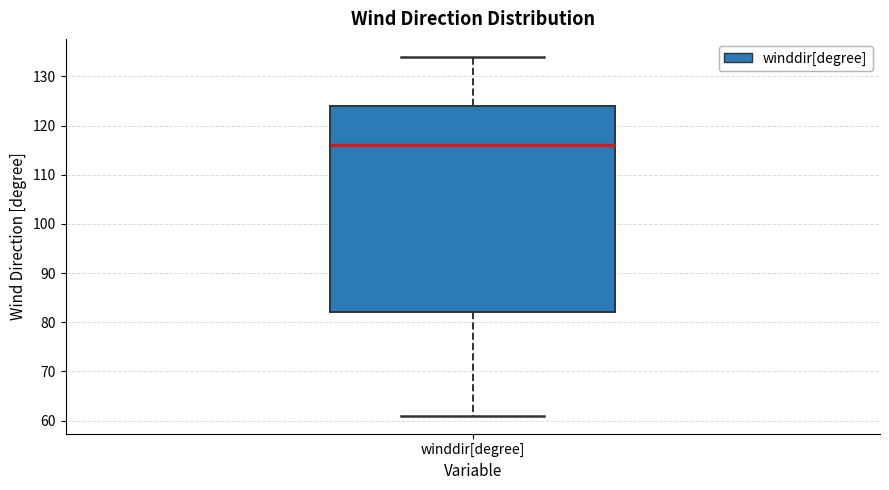

Transcribe this box plot: give where the median line is, the range the box spans, and where the two whiskers end, as read against the y-axis. The values are not printed on the chart, so give them approximately, as read against the axis.

median 116, box 82 to 124, whiskers 61 to 134